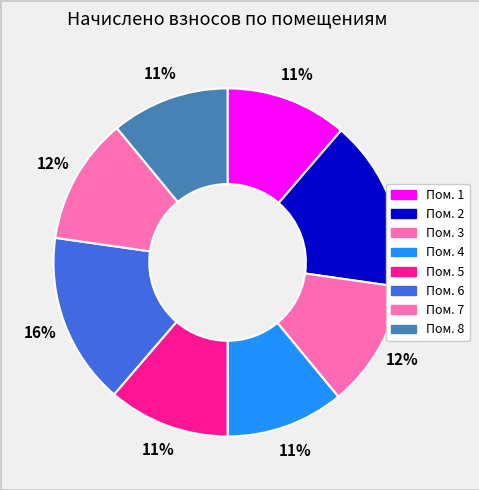

To the nearest percent, what is the average slice percentage?

12%